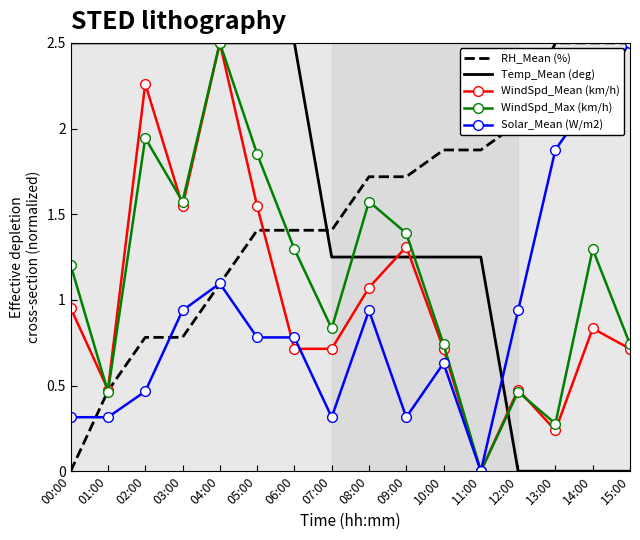

Count the number of categories in the chart.

16